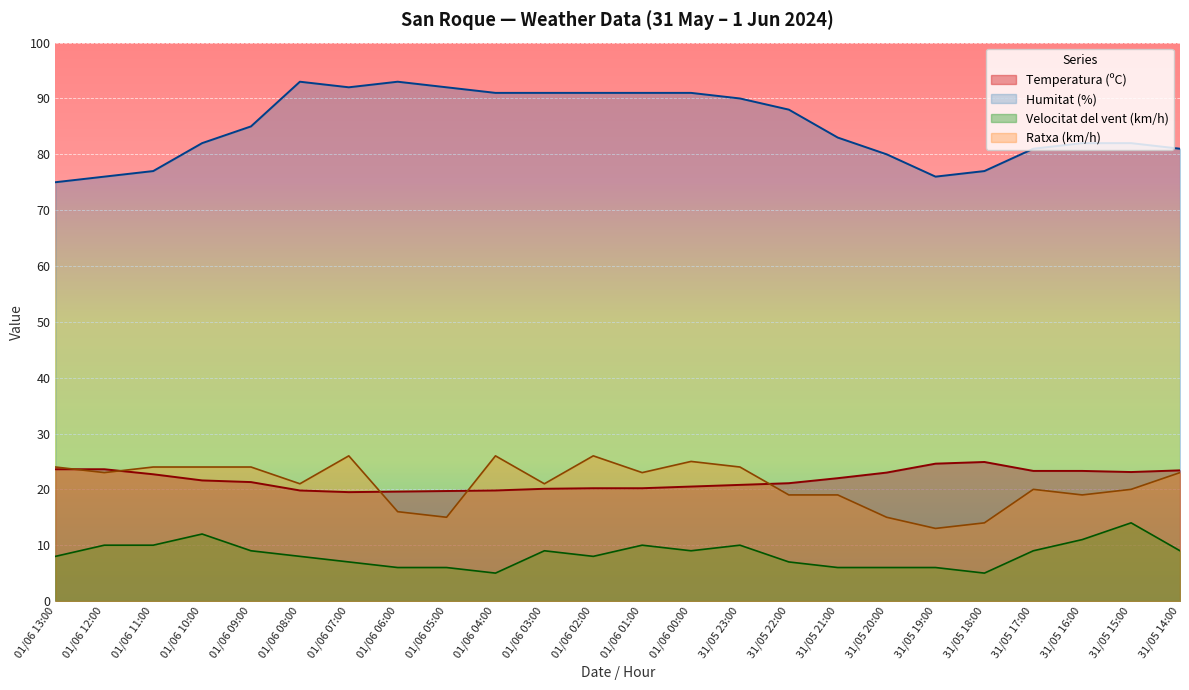

What position from the left is 01/06 06:00?

8